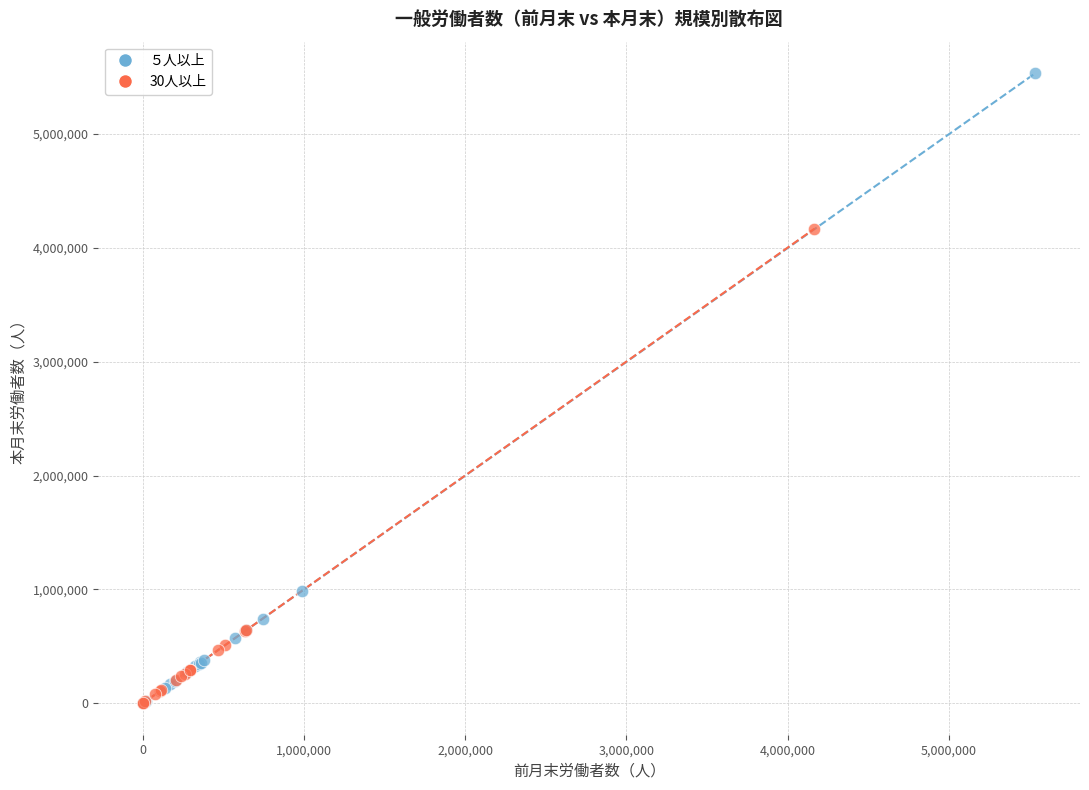

Which series reaches the maximum Y coordinate?

５人以上